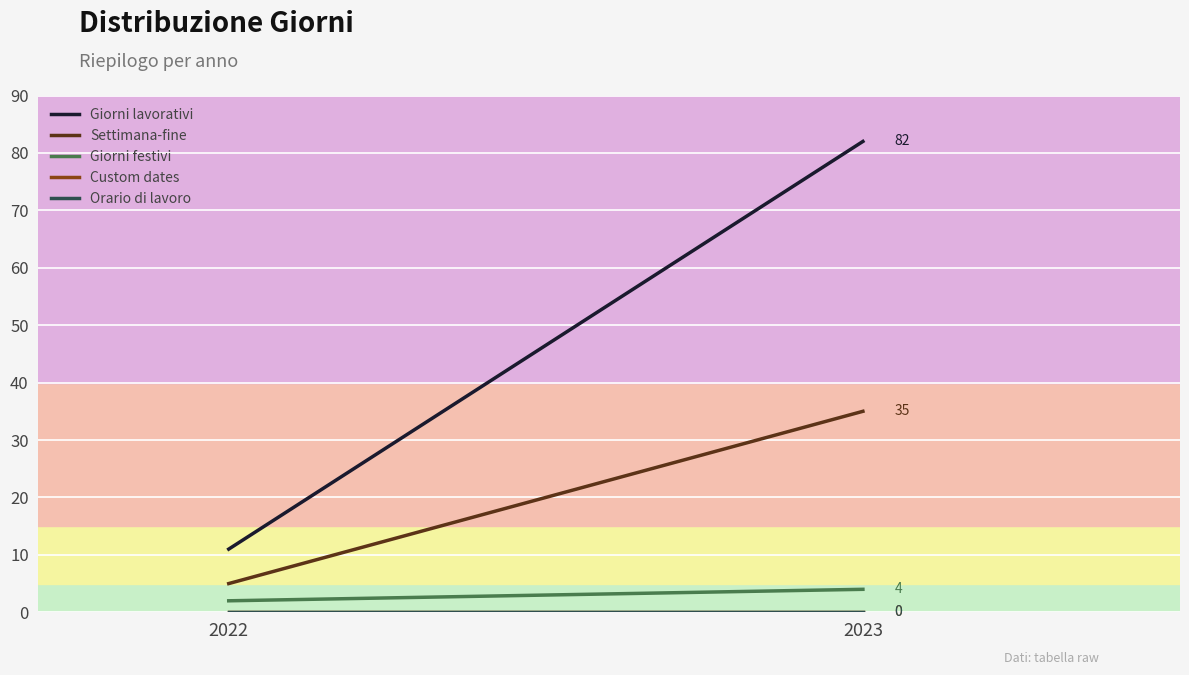

What is the difference between the maximum and minimum values in the Giorni lavorativi series?

71